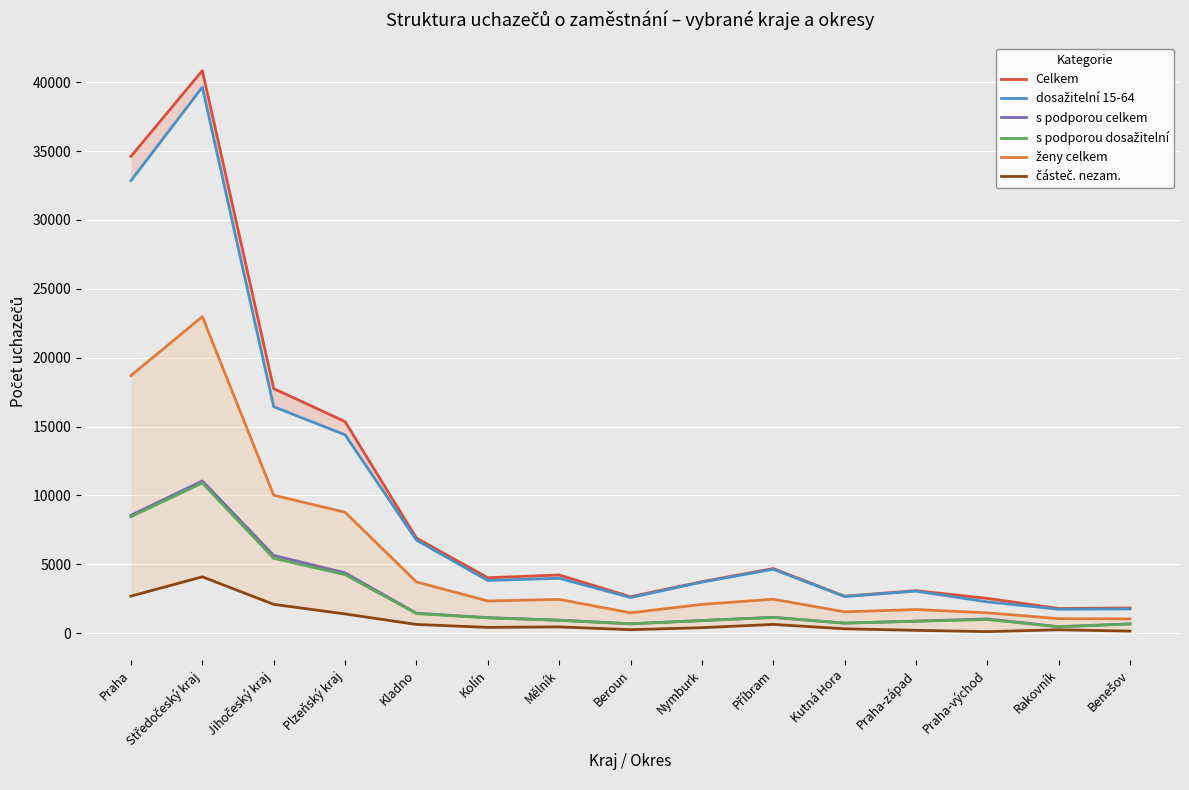

At Nymburk, list the series in order from smallest to largest.

částeč. nezam., s podporou dosažitelní, s podporou celkem, ženy celkem, dosažitelní 15-64, Celkem